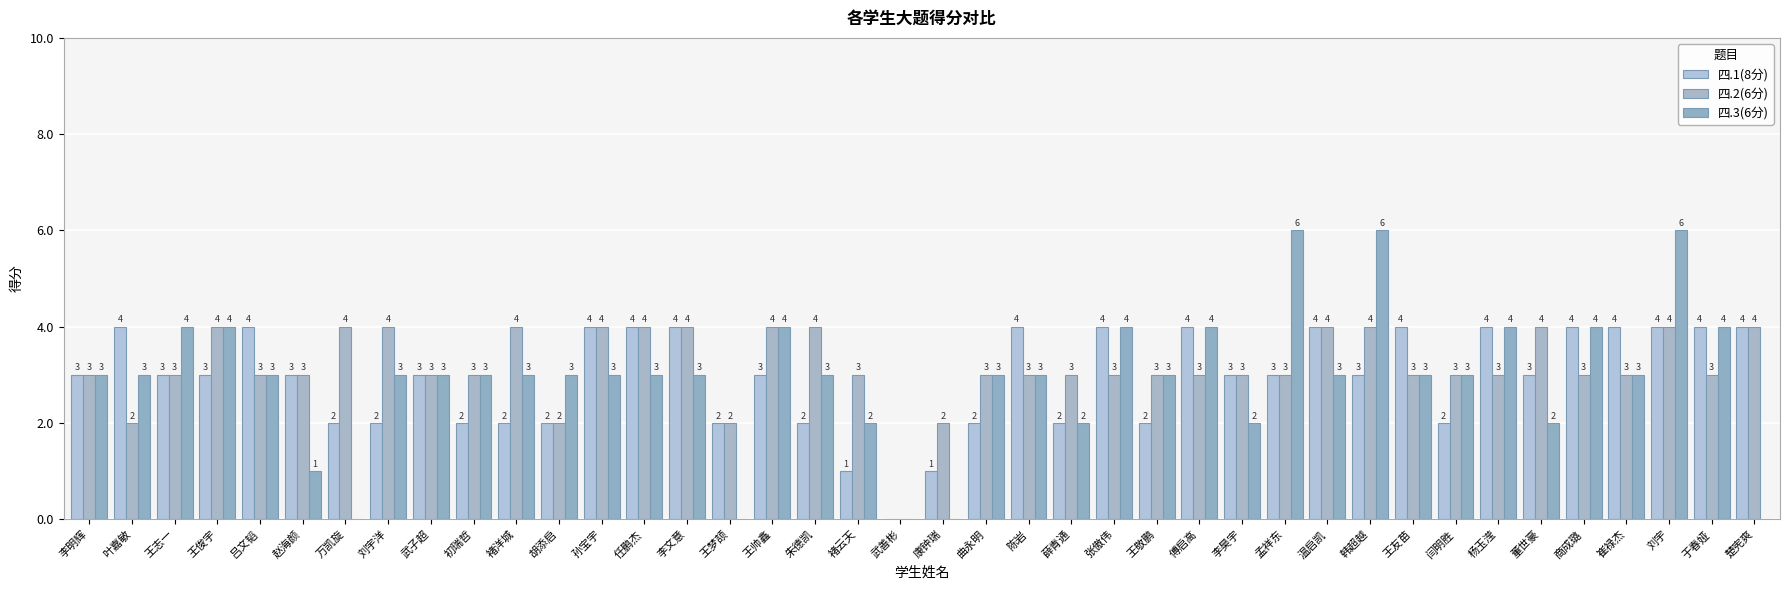

Are the bars grouped side by side (vs. stacked)?

Yes